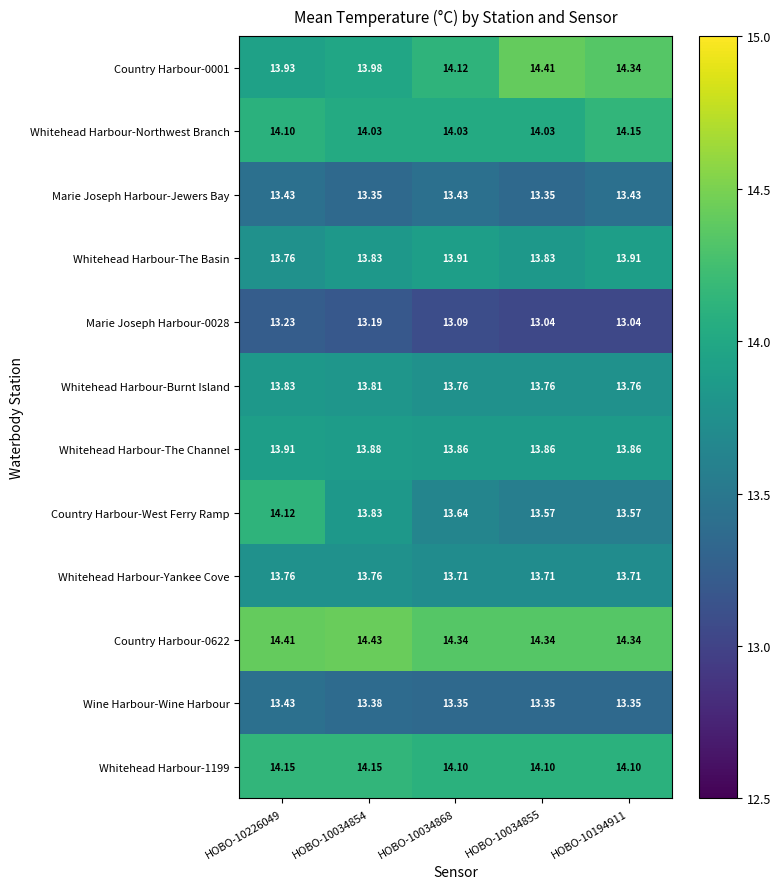

At which category is the sum across all series the highest?

HOBO-10226049